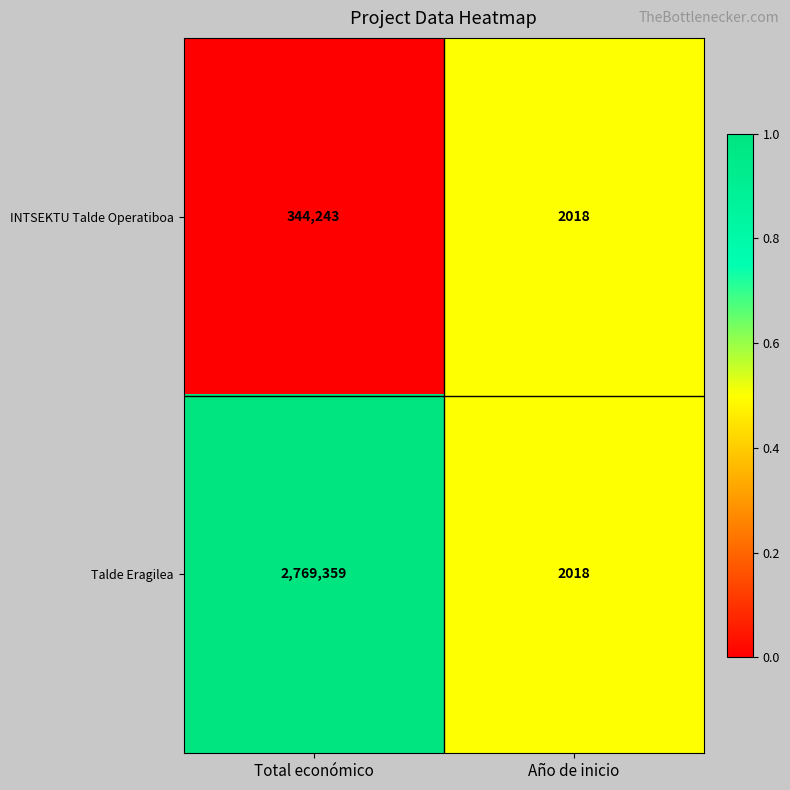

What is the difference between the maximum and minimum values in the INTSEKTU Talde Operatiboa series?

342225